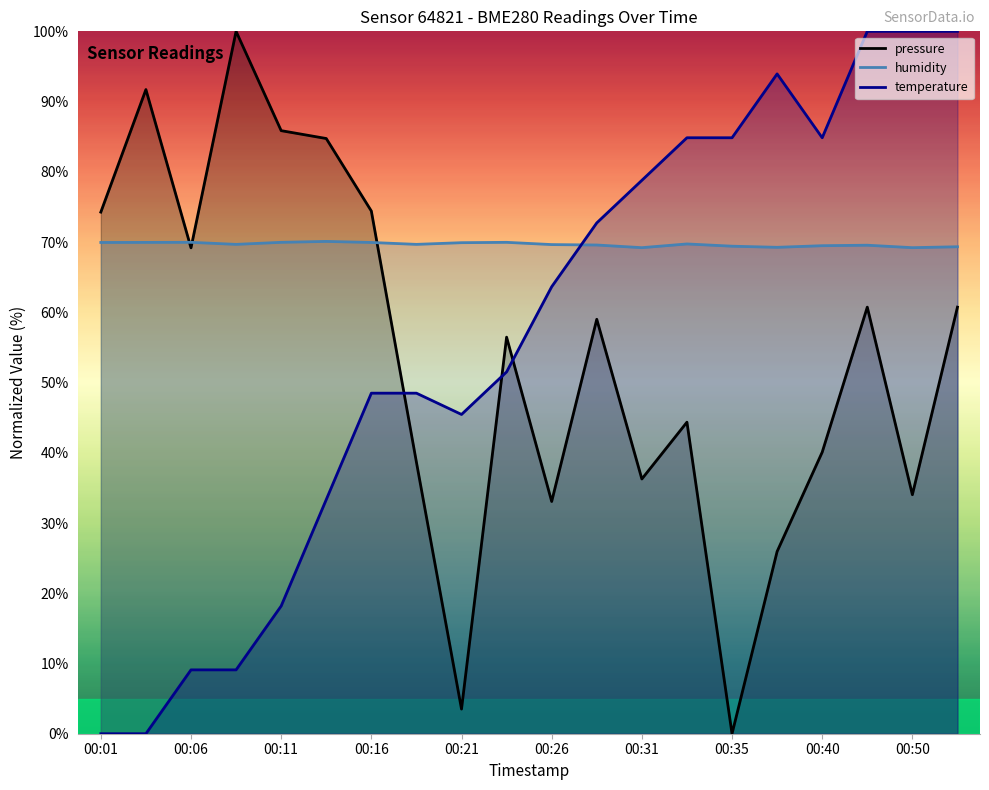

True or false: pressure has a value of 44.4 at 13.

True